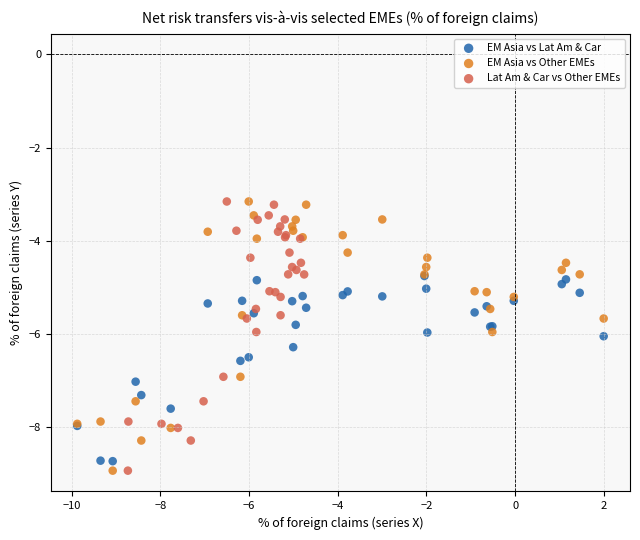

What are all the series names shown in the legend?

EM Asia vs Lat Am & Car, EM Asia vs Other EMEs, Lat Am & Car vs Other EMEs